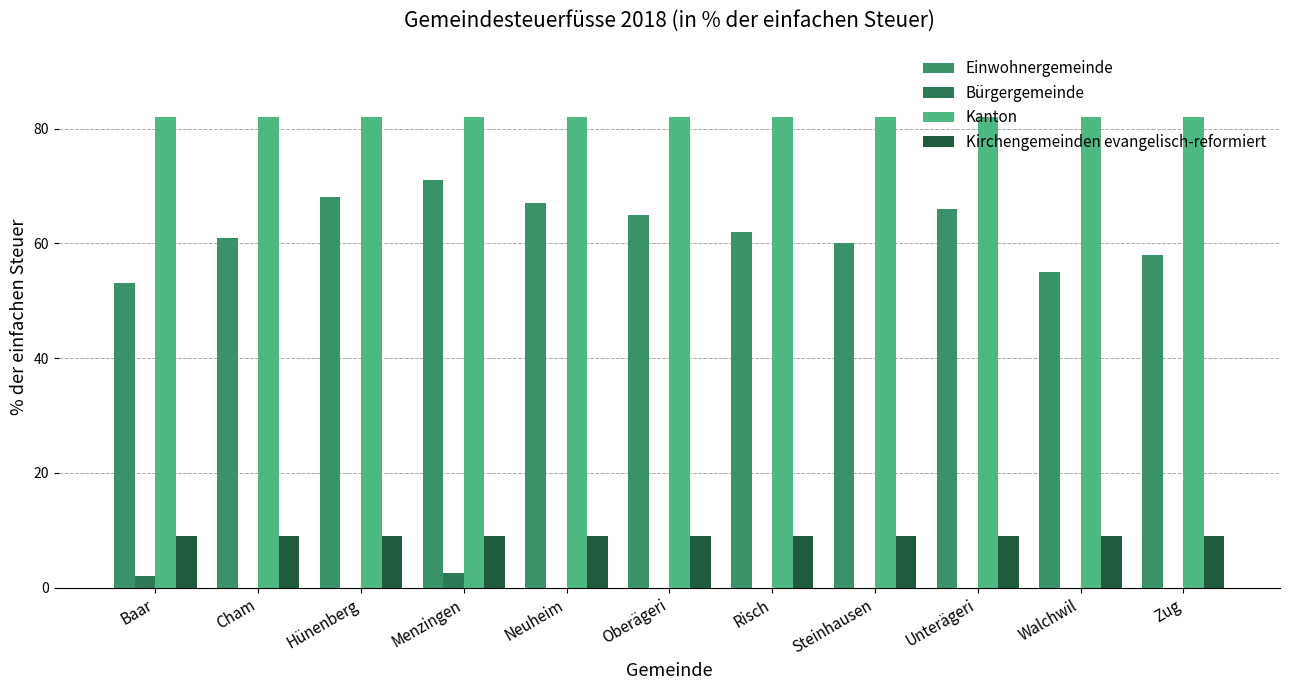

Is it true that Einwohnergemeinde equals 71.0 at Menzingen?

True